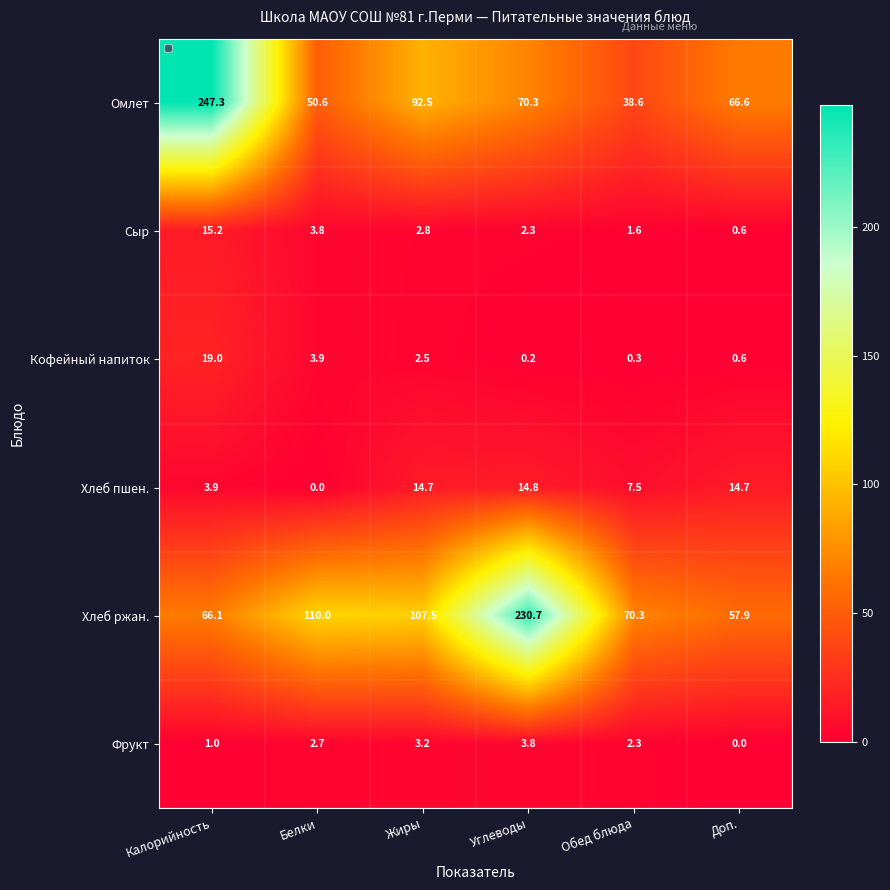

What is the sum of the Фрукт values at Калорийность and Обед блюда?

3.3